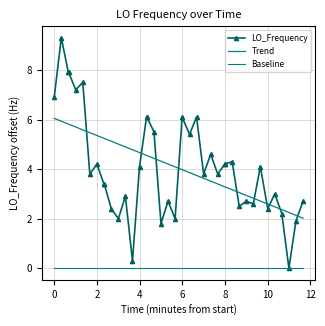

Which series has the largest range (max minus min)?

LO_Frequency